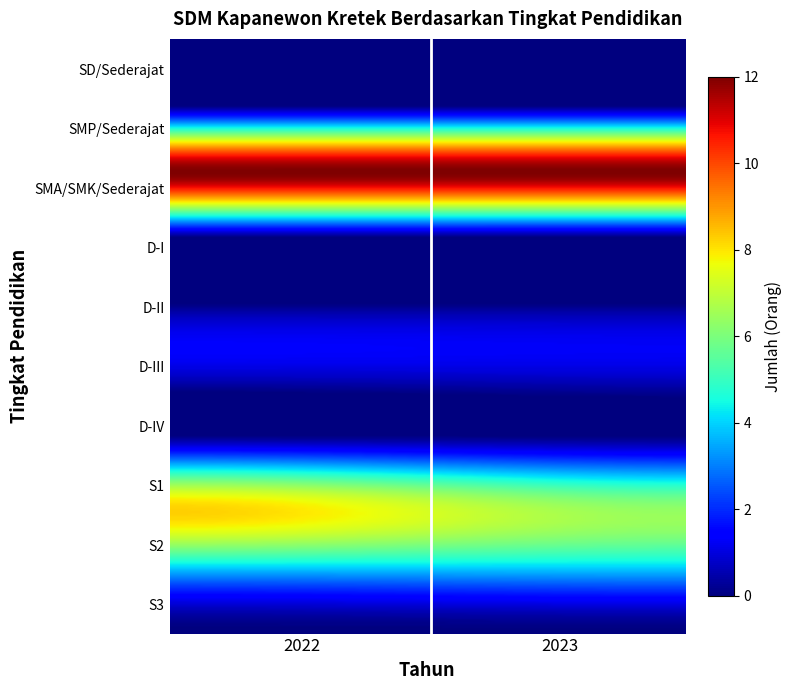

Which series has the largest total across all categories?

SMA/SMK/Sederajat